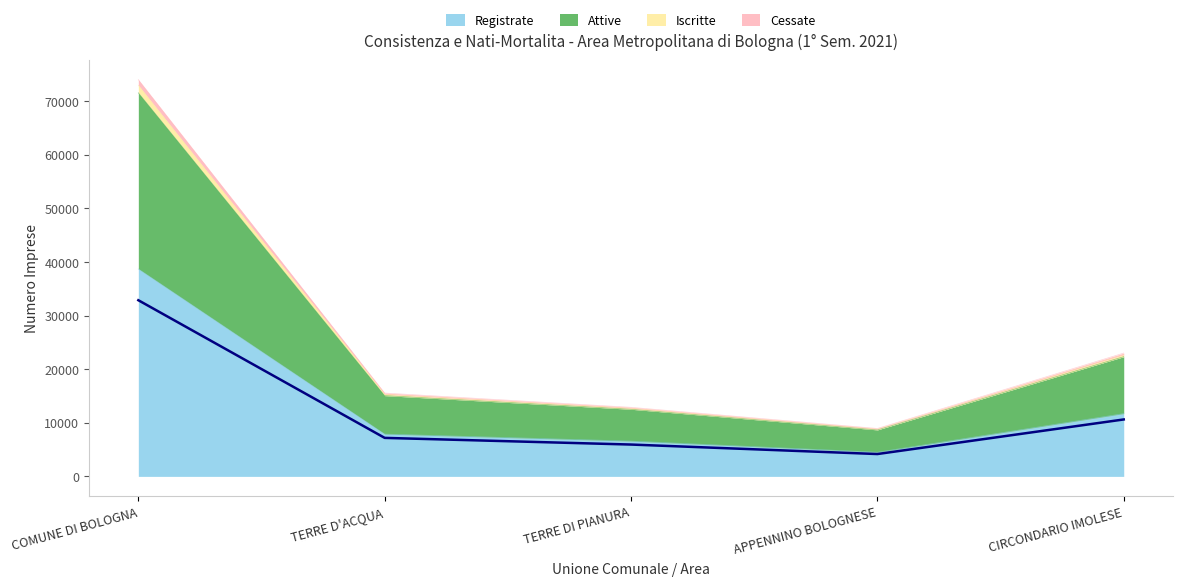

How many lines are shown in the chart?

4